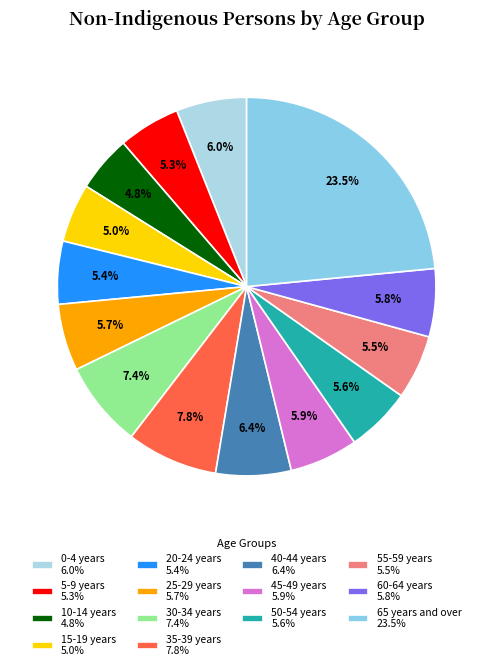

What percentage is the 35-39 years slice, to the nearest percent?

8%